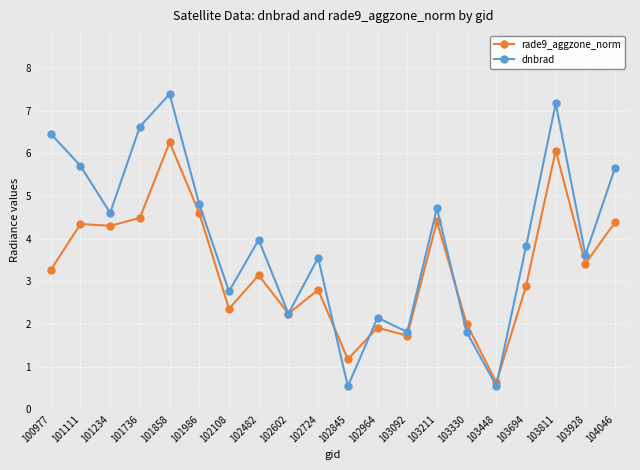

What is the average value of the rade9_aggzone_norm series?

3.3